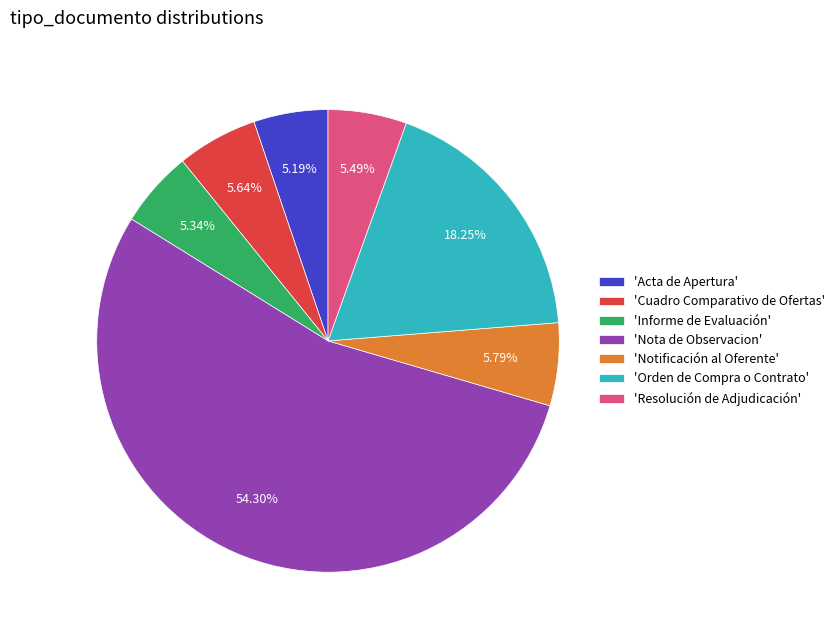

What is the largest slice in the pie chart?

'Nota de Observacion'